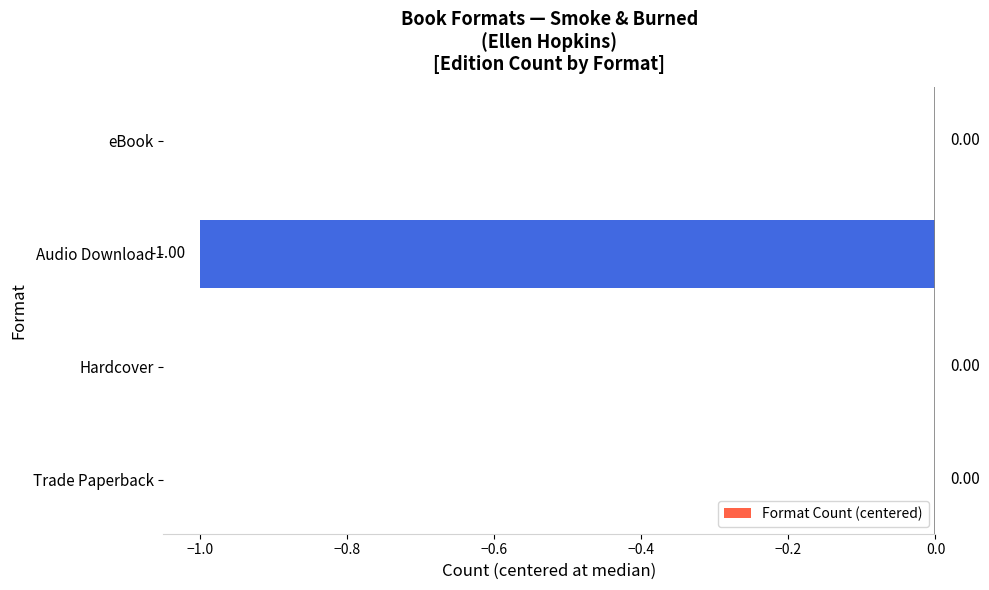

Which has a higher value, Trade Paperback or Audio Download?

Trade Paperback